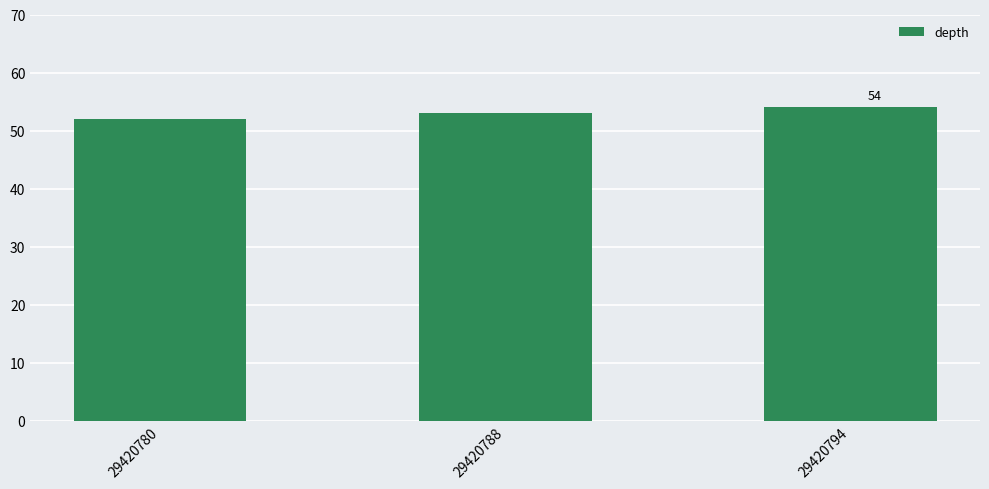

Rank the categories by value from lowest to highest.

29420780, 29420788, 29420794